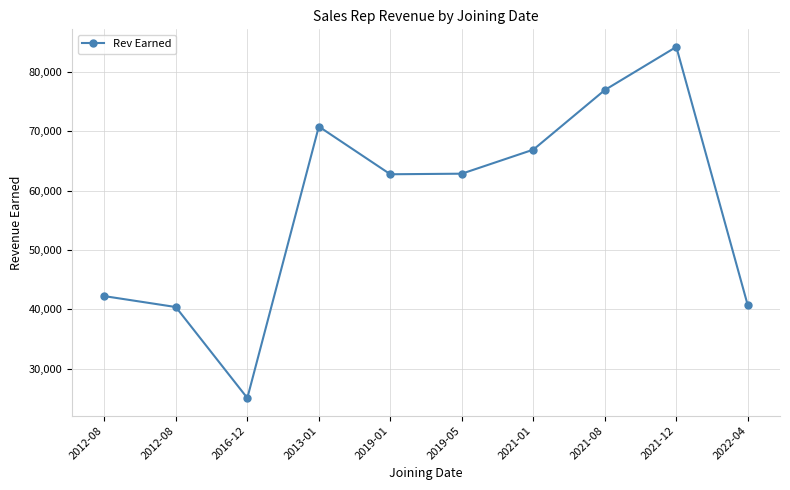

What is the smallest value displayed?

25029